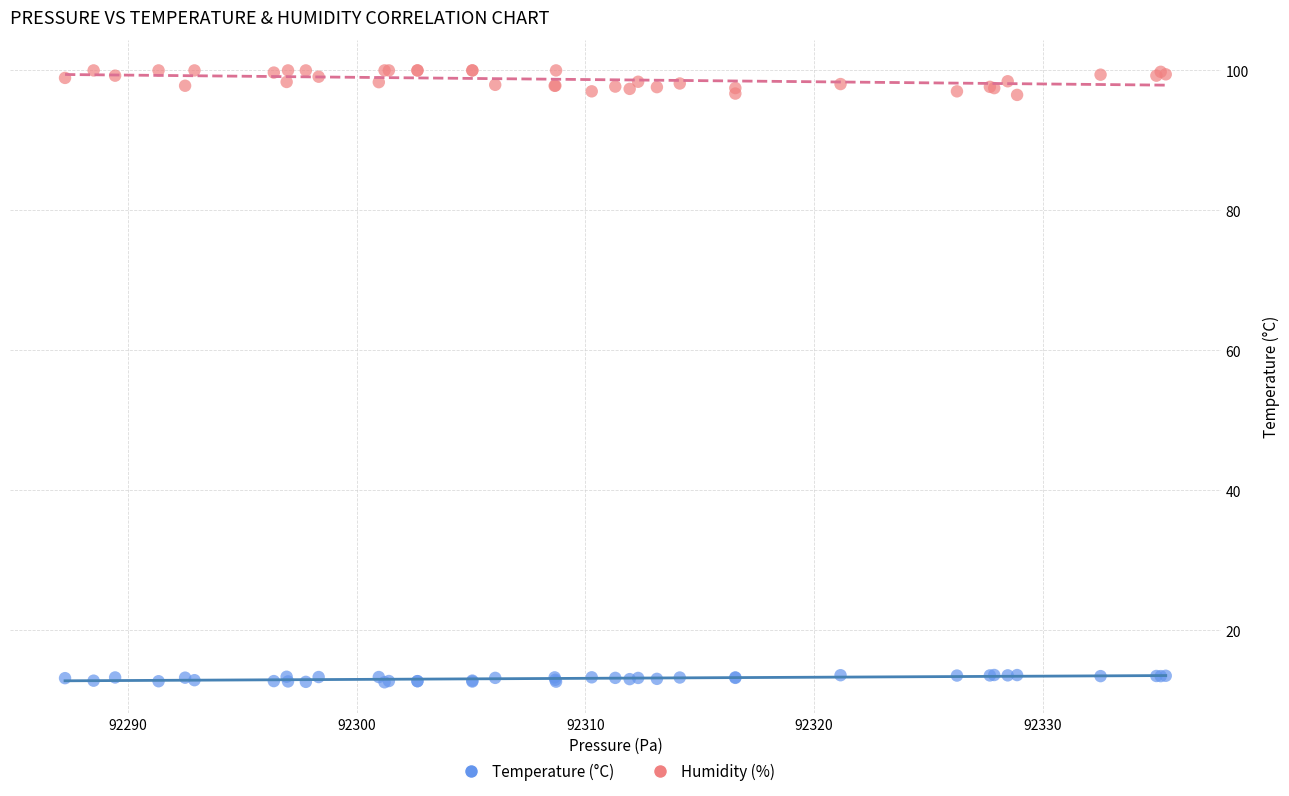

Which series reaches the maximum Y coordinate?

Humidity (%)